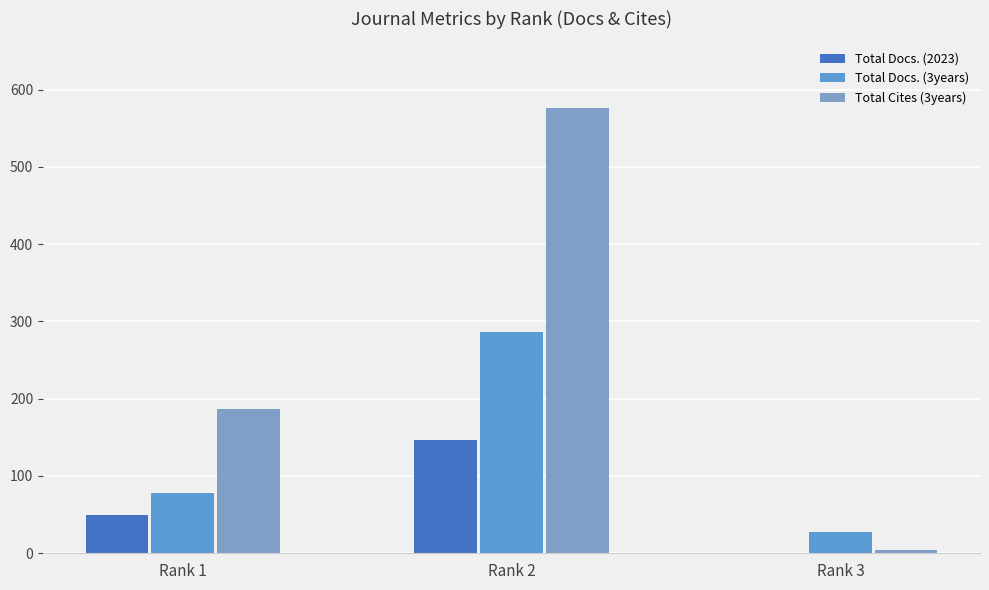

At which category does the chart reach its minimum across all series?

Rank 3